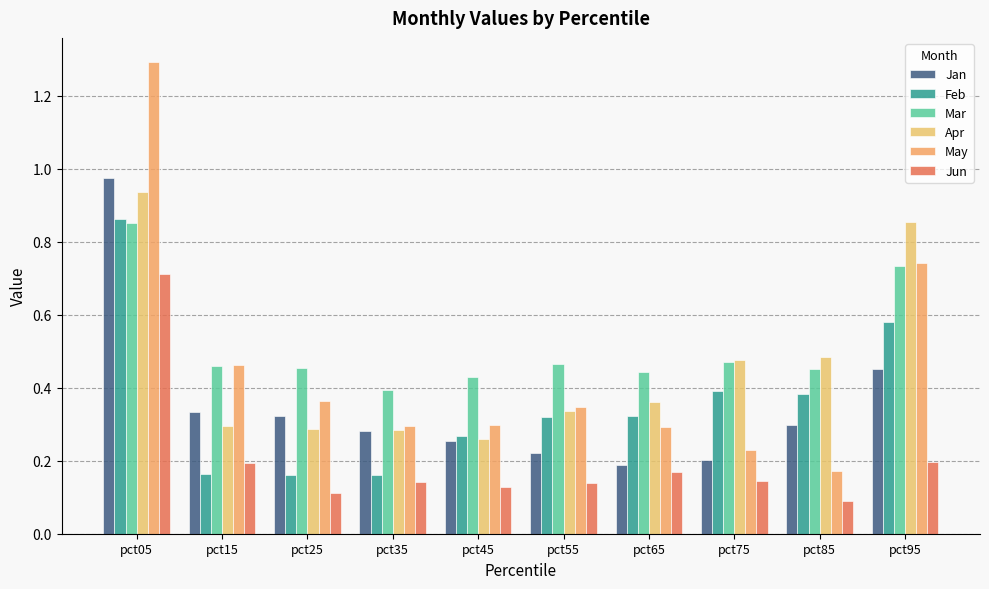

Reading left to right, transcribe all the data shown in this chart.

Jan: pct05=1.0	pct15=0.3	pct25=0.3	pct35=0.3	pct45=0.3	pct55=0.2	pct65=0.2	pct75=0.2	pct85=0.3	pct95=0.5
Feb: pct05=0.9	pct15=0.2	pct25=0.2	pct35=0.2	pct45=0.3	pct55=0.3	pct65=0.3	pct75=0.4	pct85=0.4	pct95=0.6
Mar: pct05=0.9	pct15=0.5	pct25=0.5	pct35=0.4	pct45=0.4	pct55=0.5	pct65=0.4	pct75=0.5	pct85=0.5	pct95=0.7
Apr: pct05=0.9	pct15=0.3	pct25=0.3	pct35=0.3	pct45=0.3	pct55=0.3	pct65=0.4	pct75=0.5	pct85=0.5	pct95=0.9
May: pct05=1.3	pct15=0.5	pct25=0.4	pct35=0.3	pct45=0.3	pct55=0.3	pct65=0.3	pct75=0.2	pct85=0.2	pct95=0.7
Jun: pct05=0.7	pct15=0.2	pct25=0.1	pct35=0.1	pct45=0.1	pct55=0.1	pct65=0.2	pct75=0.1	pct85=0.1	pct95=0.2